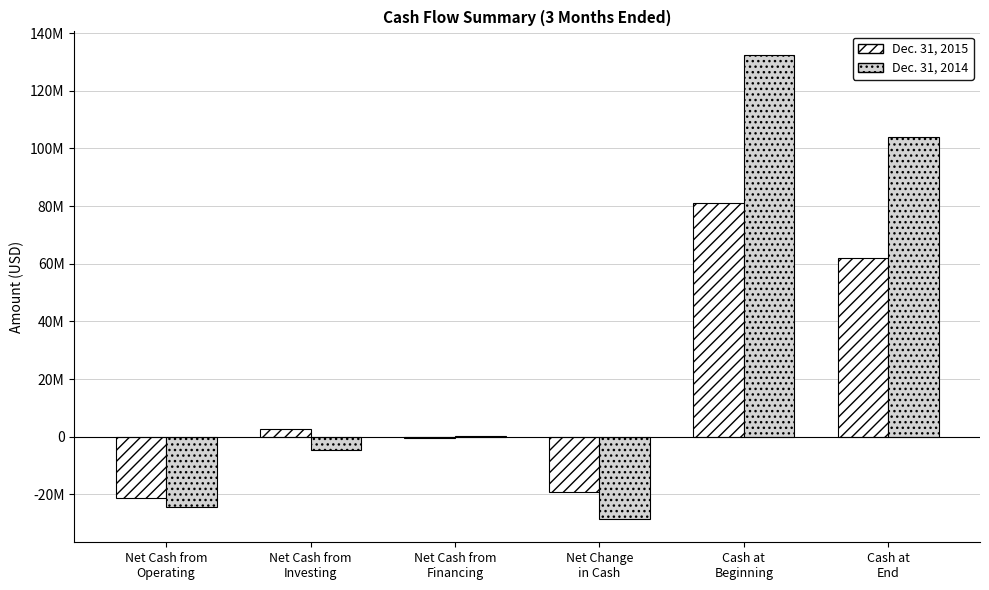

What are all the series names shown in the legend?

Dec. 31, 2015, Dec. 31, 2014